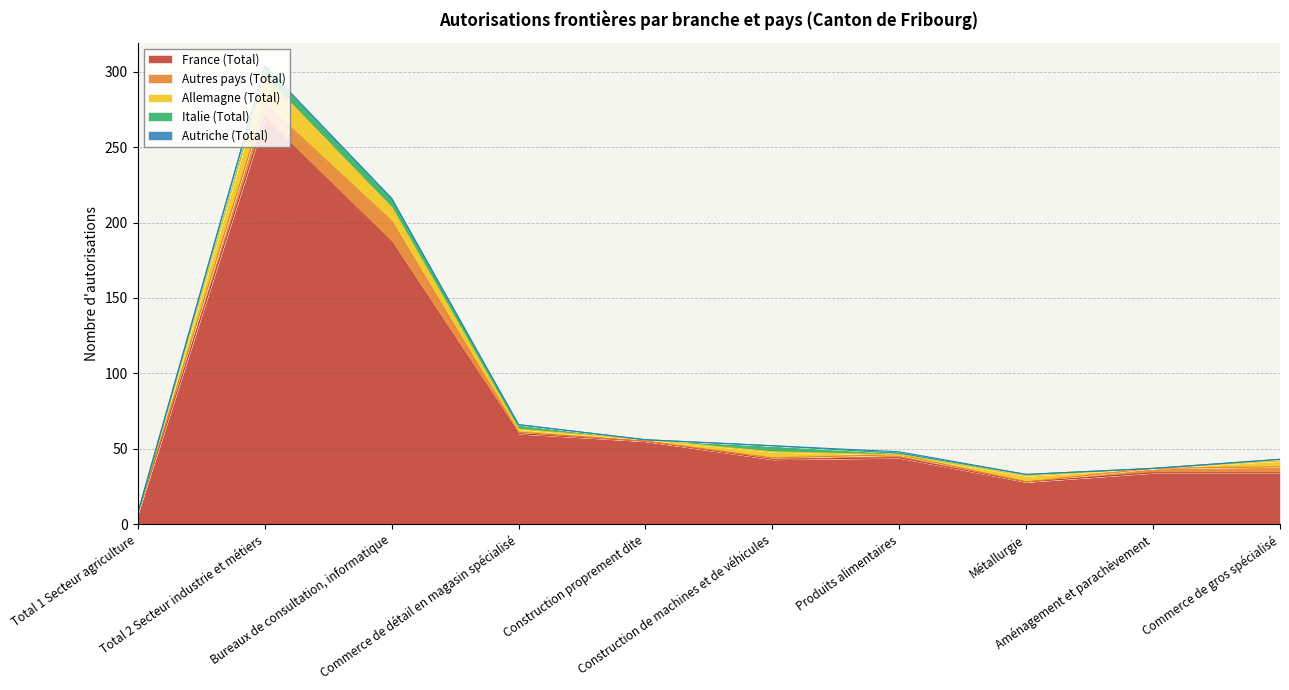

What is the value of the Autres pays (Total) point at the 3rd from the left?

14